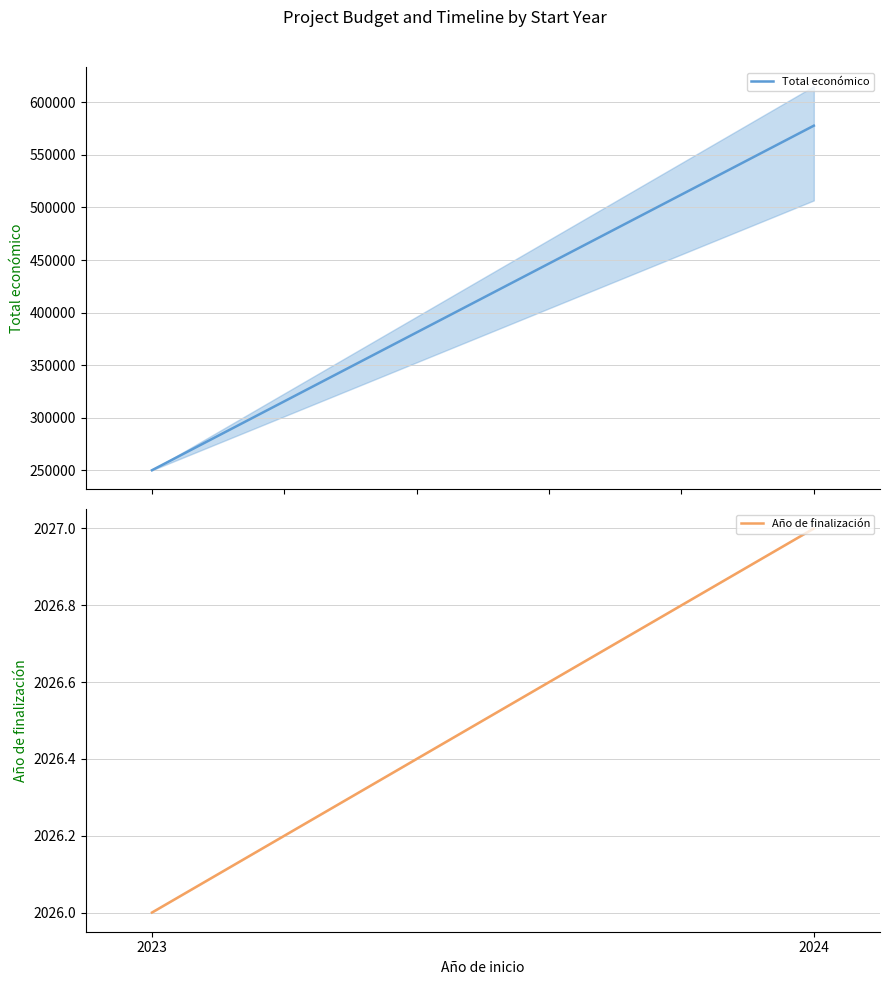

Between 2023 and 2024, which is larger?

2024